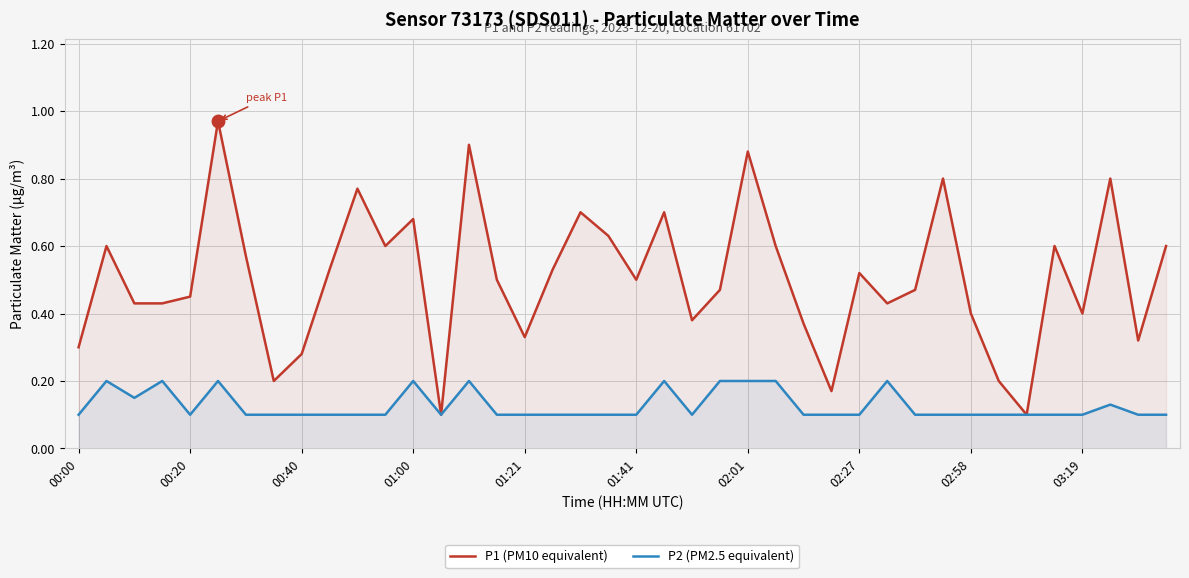

How many lines are shown in the chart?

2